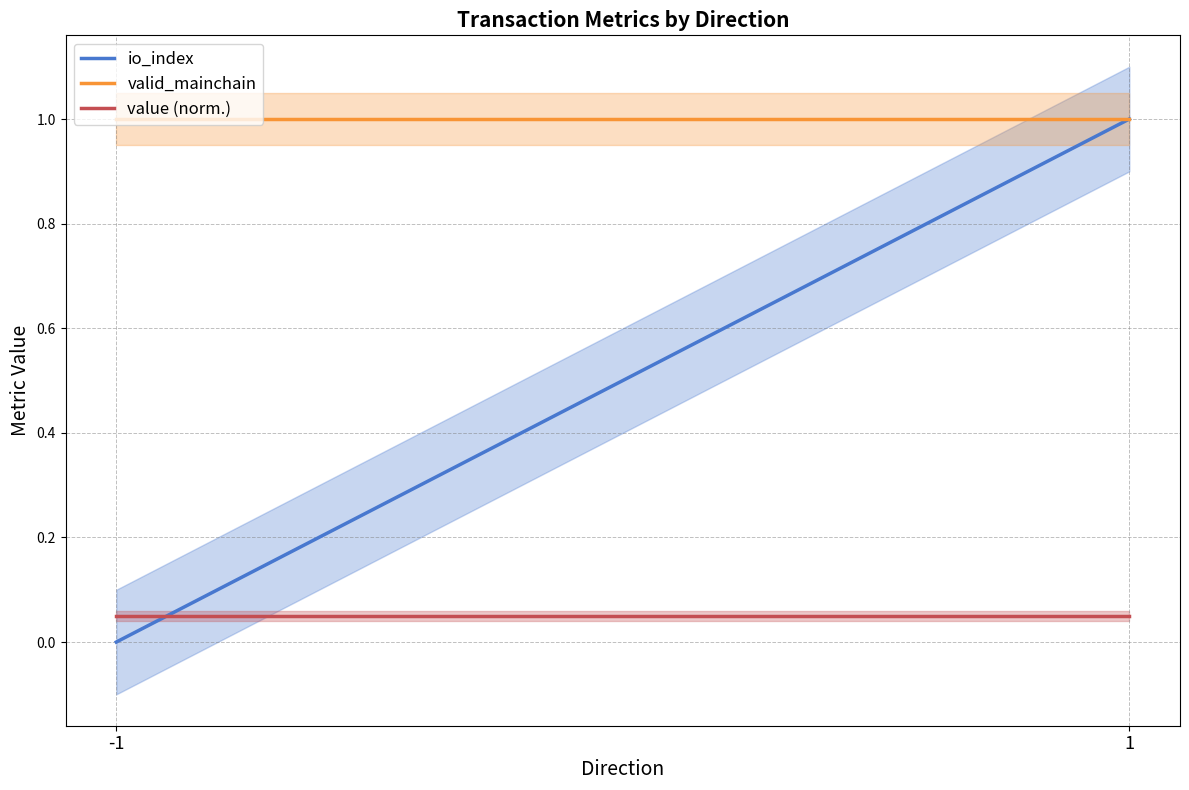

What is the average value of the value (norm.) series?

0.1